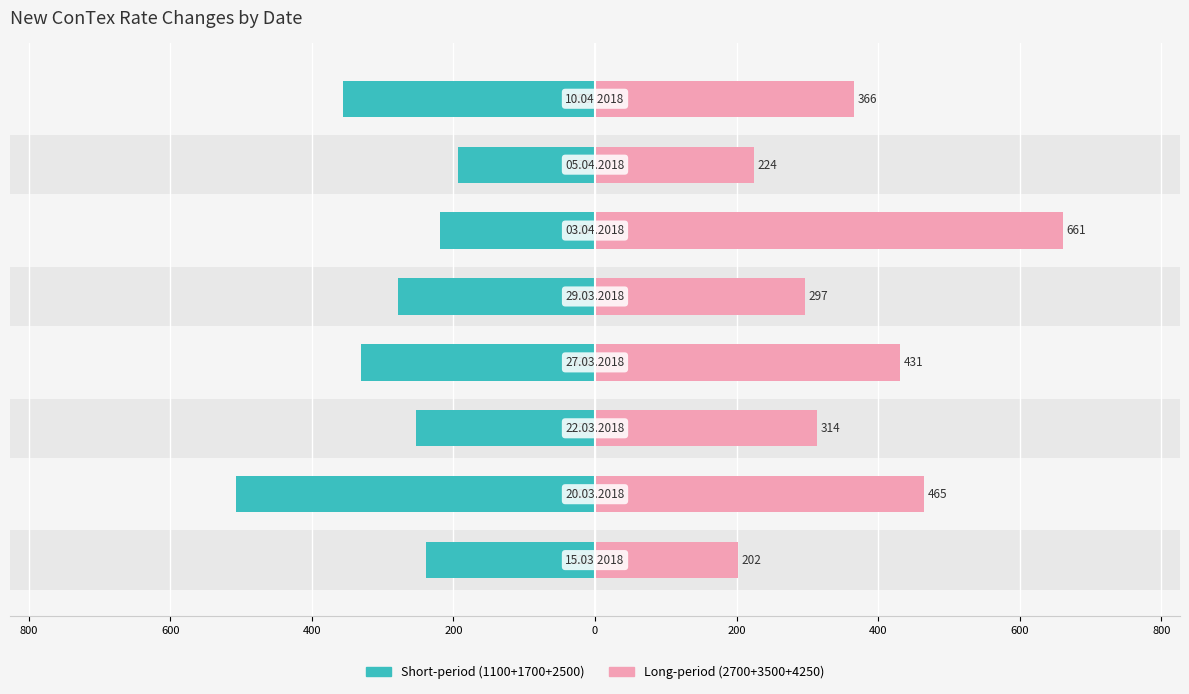

How many data points in 1100+1700+2500 (short) are above -253?

3